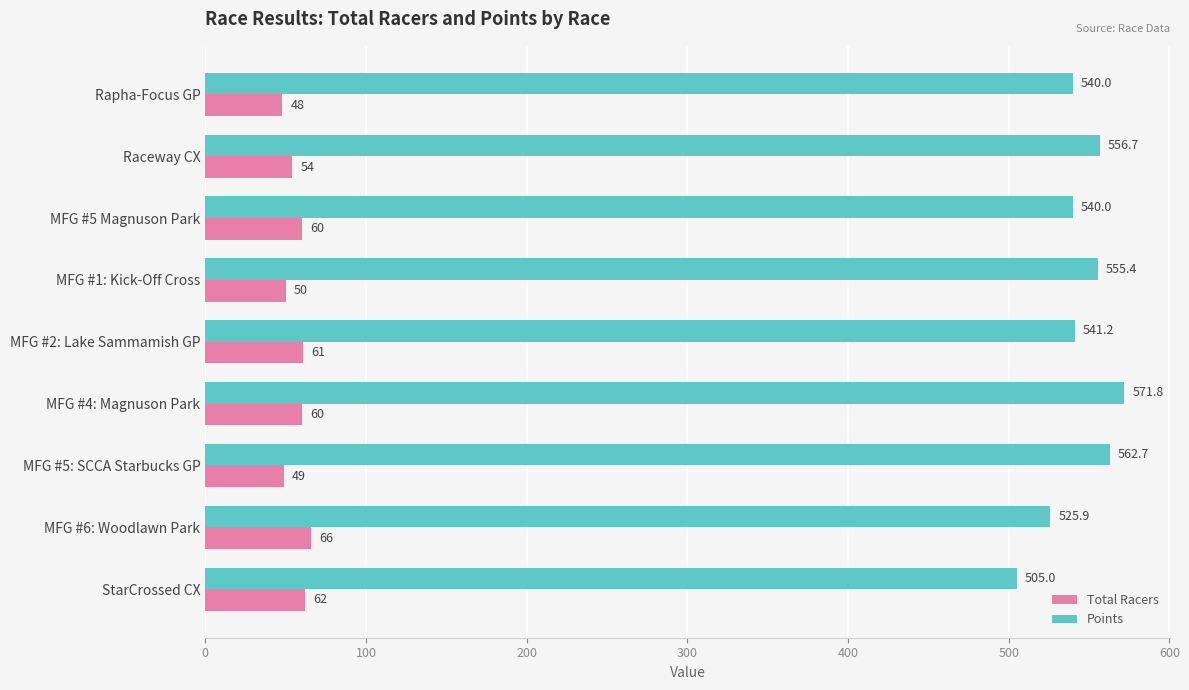

Where is Total Racers nearest to the value 57?

Raceway CX